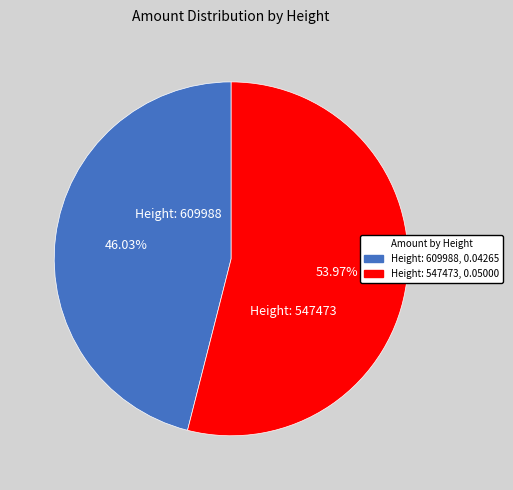

How many segments does this pie chart have?

2